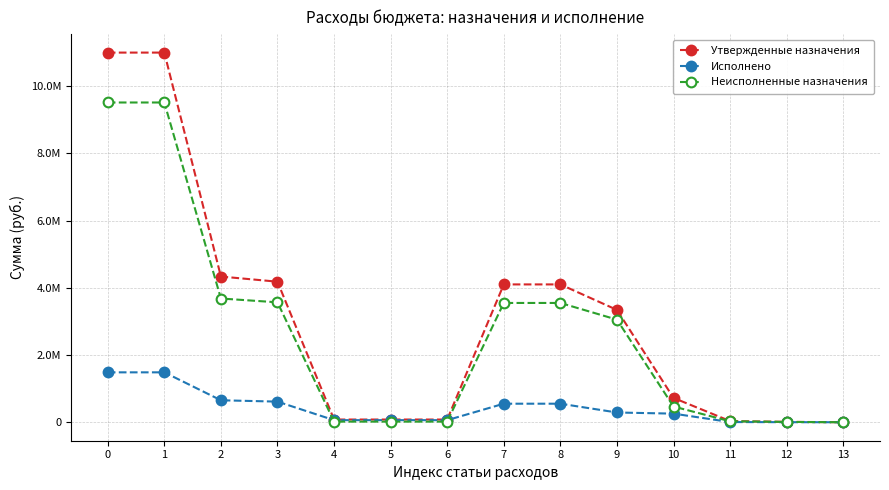

What is the approximate value of Исполнено at 3?

613349.7